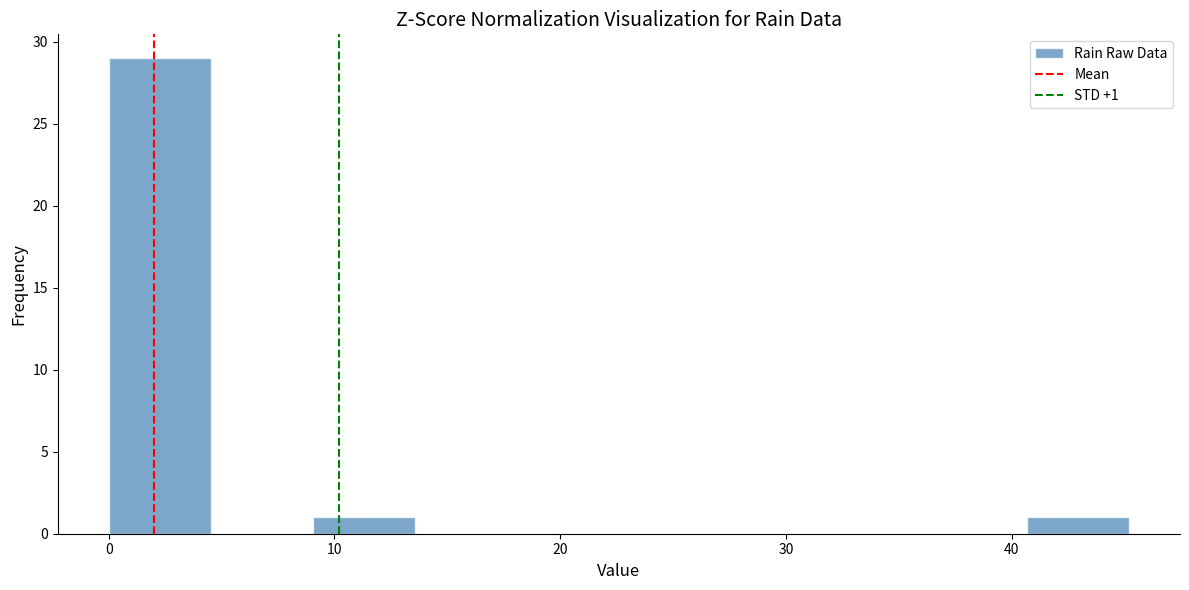

Which range on the x-axis has the tallest bar?

0 to 5